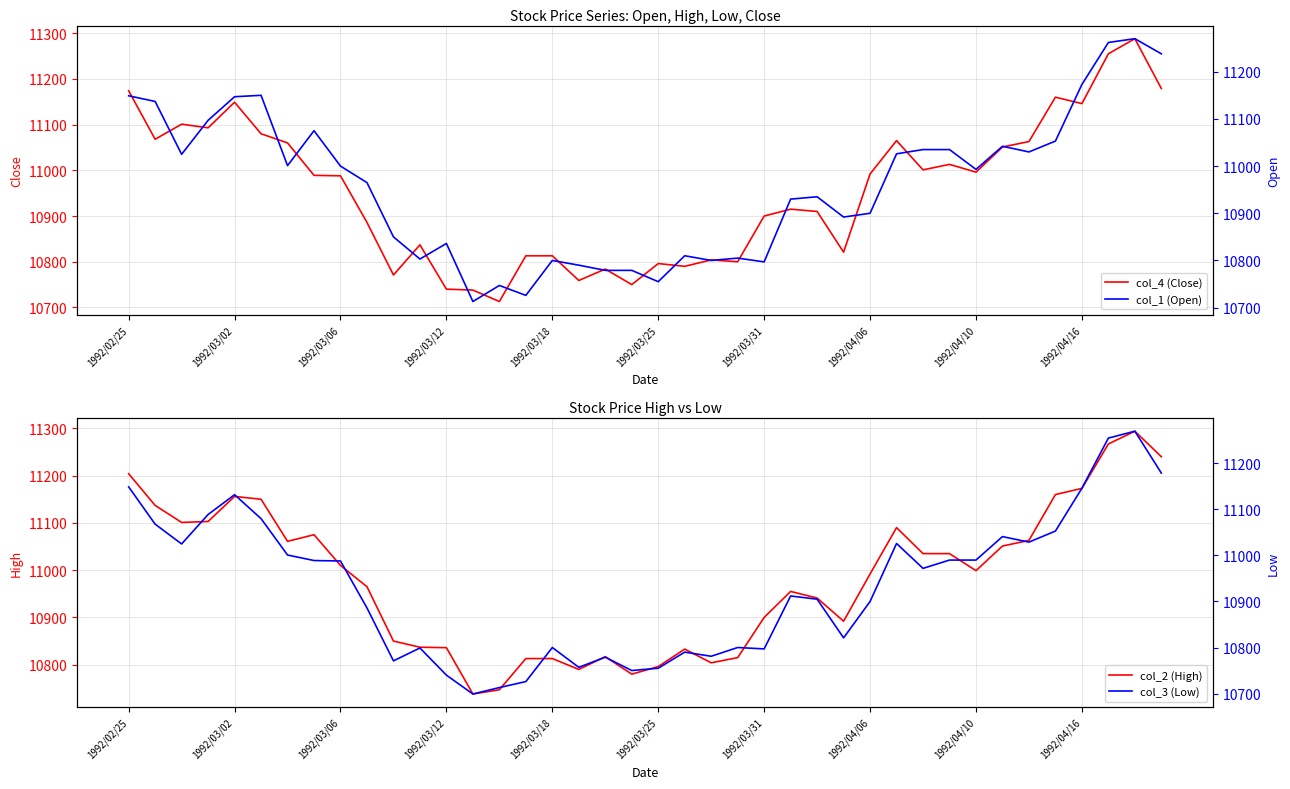

What is the sum of all col_4 (Close) values?

438251